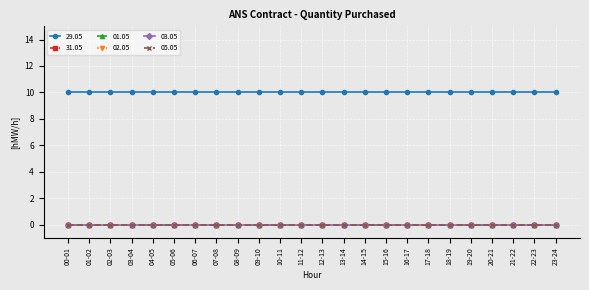

True or false: 02.05 has a value of 0 at 12-13.

True